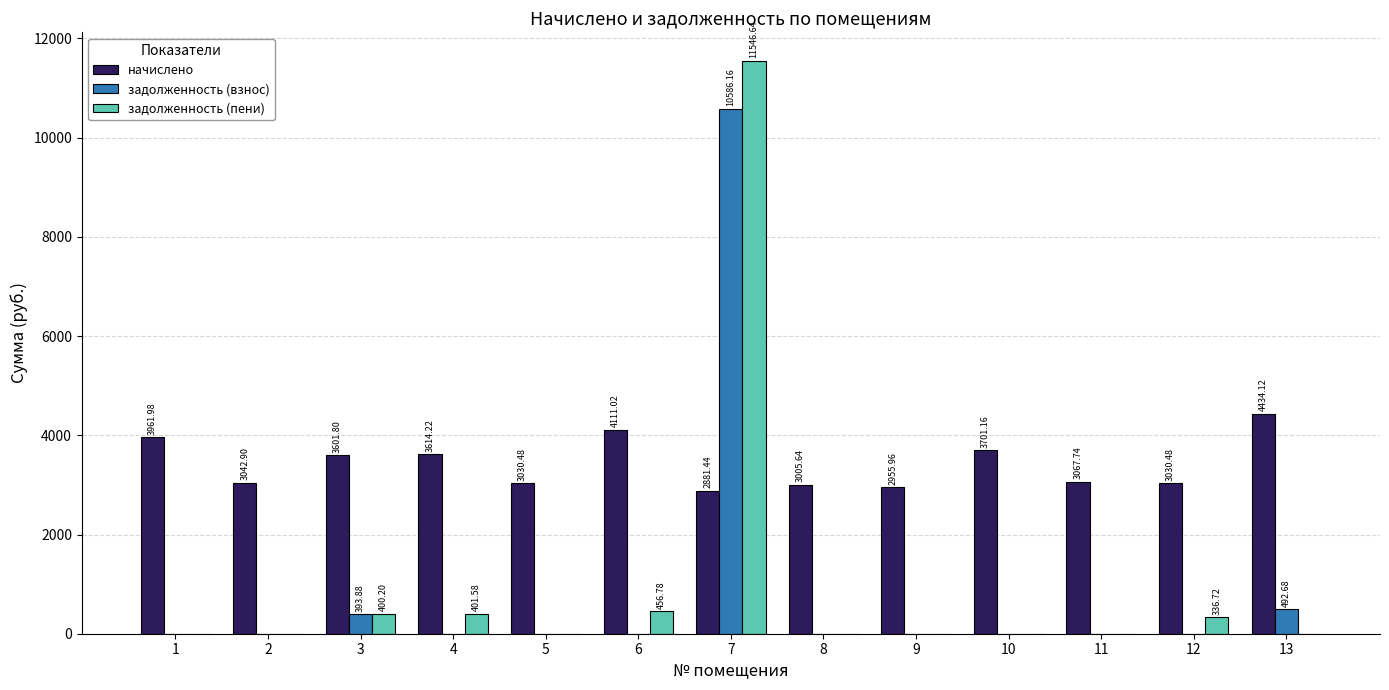

Is it true that задолженность (взнос) equals -7154.5 at 6?

False